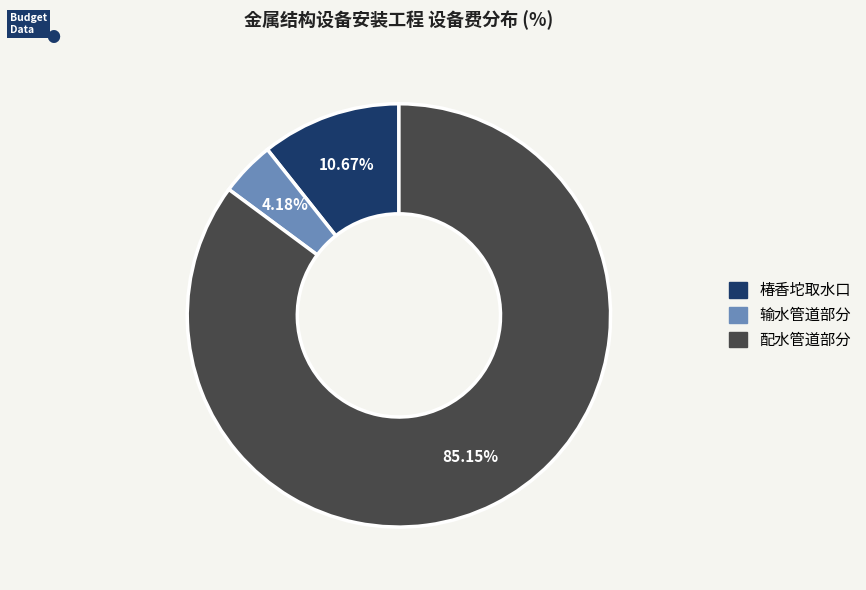

How many slices are in this pie chart?

3